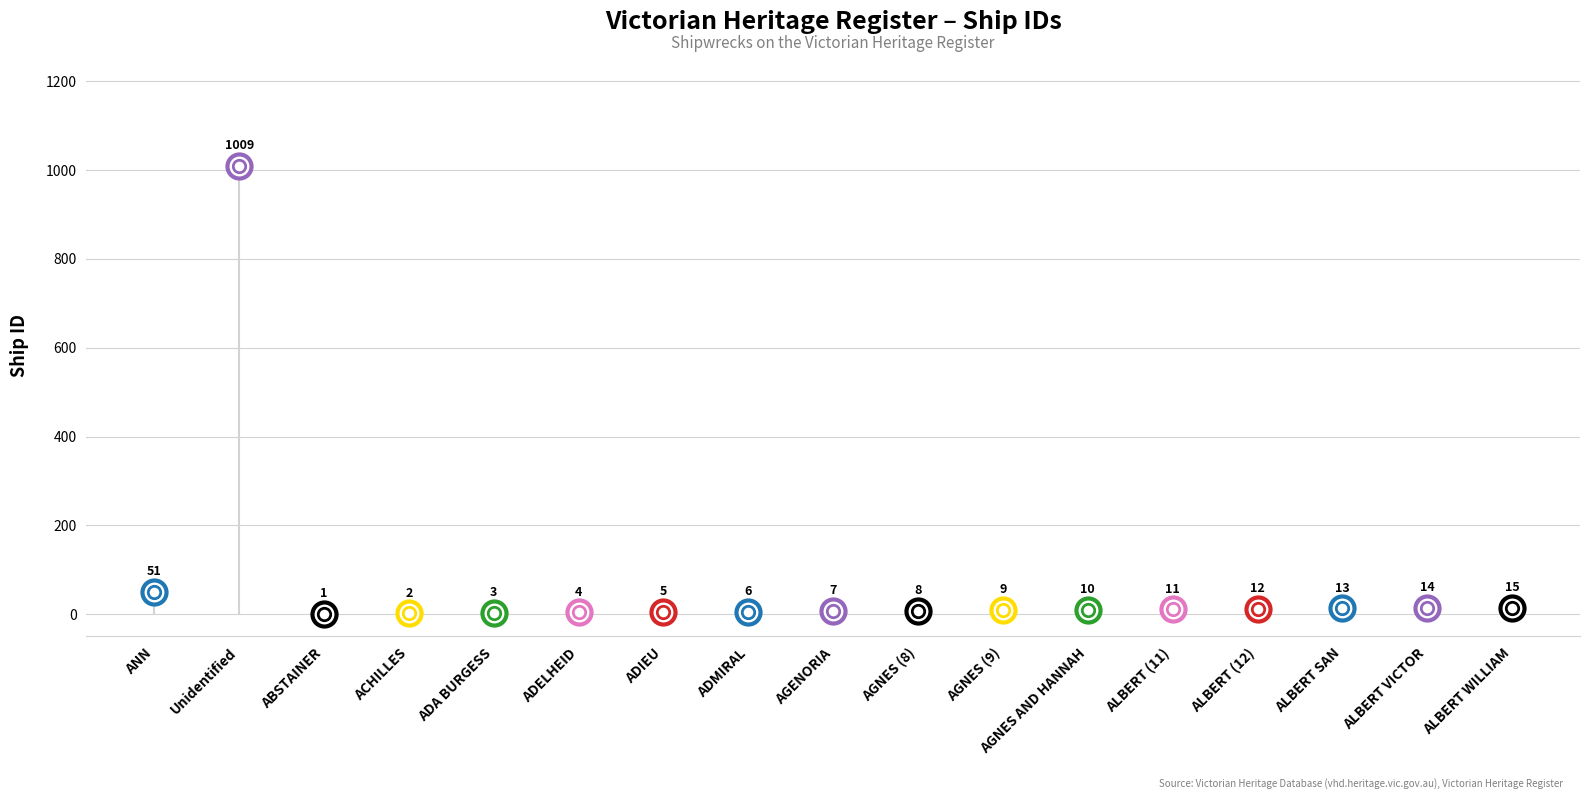

What is the change in value from Unidentified to ADA BURGESS?

-1006